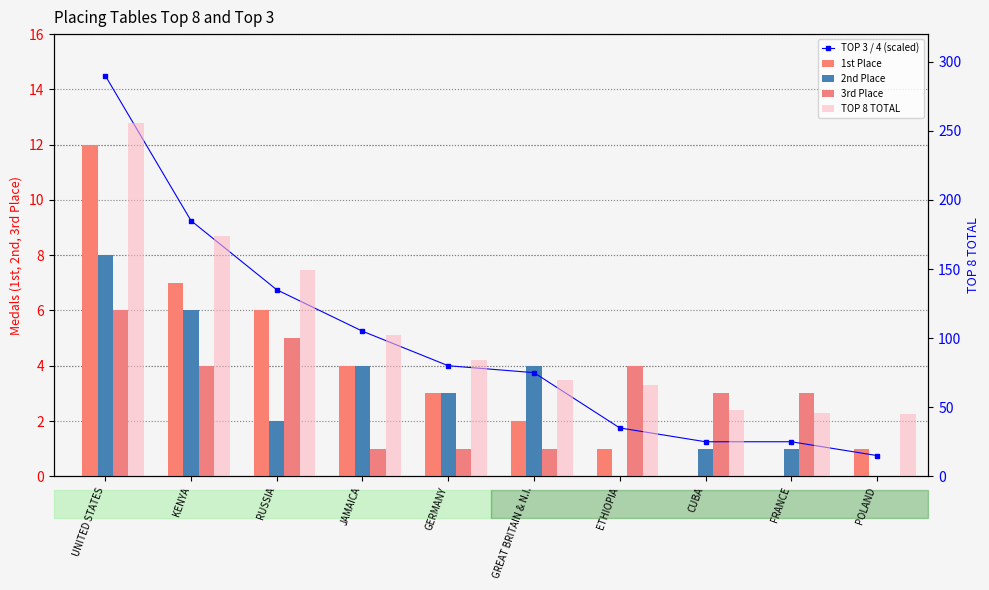

What are all the series names shown in the legend?

TOP 3 / 4 (scaled), 1st Place, 2nd Place, 3rd Place, TOP 8 TOTAL